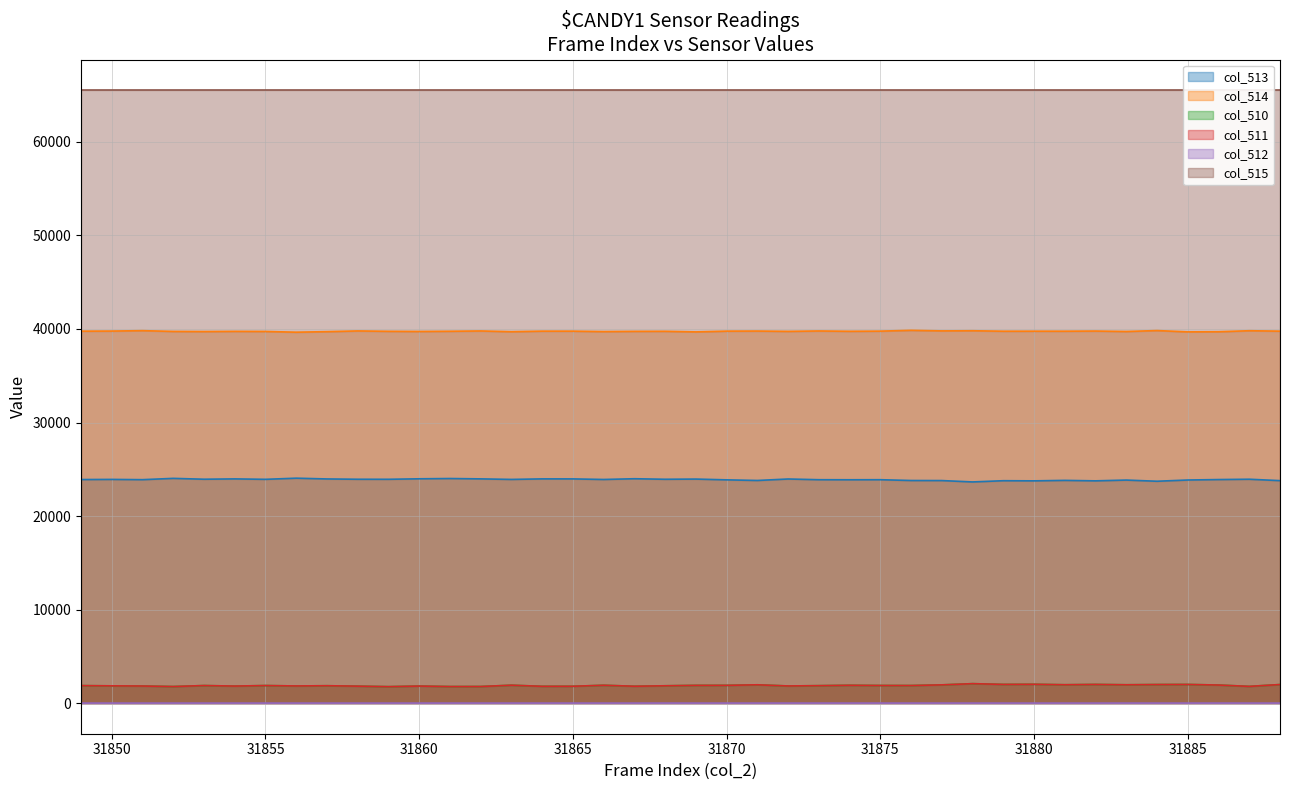

What is the value of the col_511 point at the 35th from the left?

1957